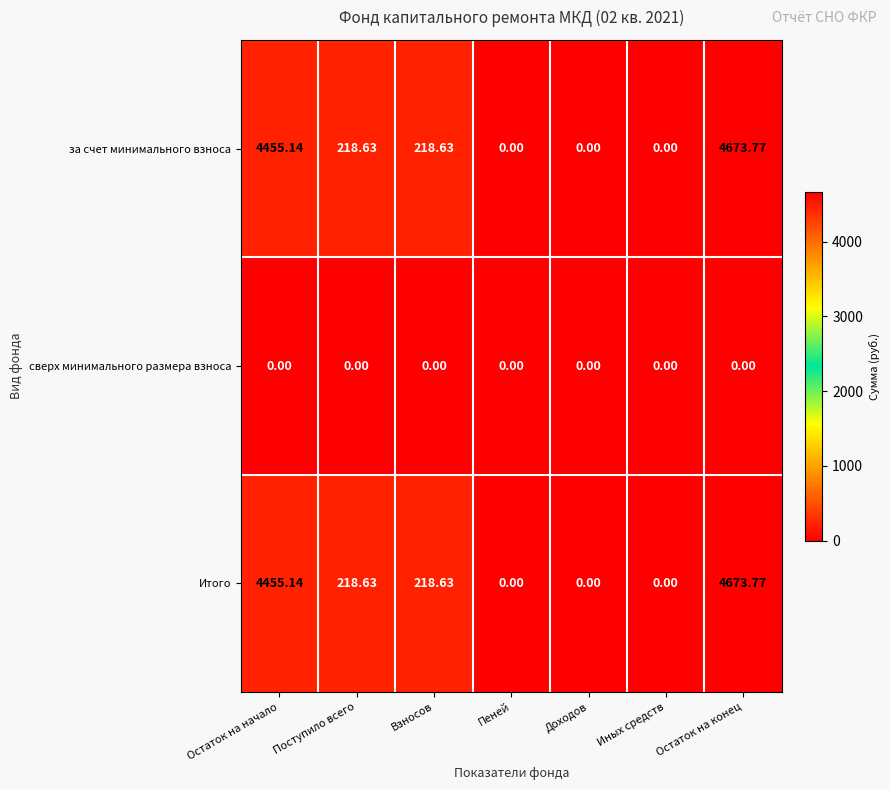

At which label does Итого first exceed 218?

Остаток на начало